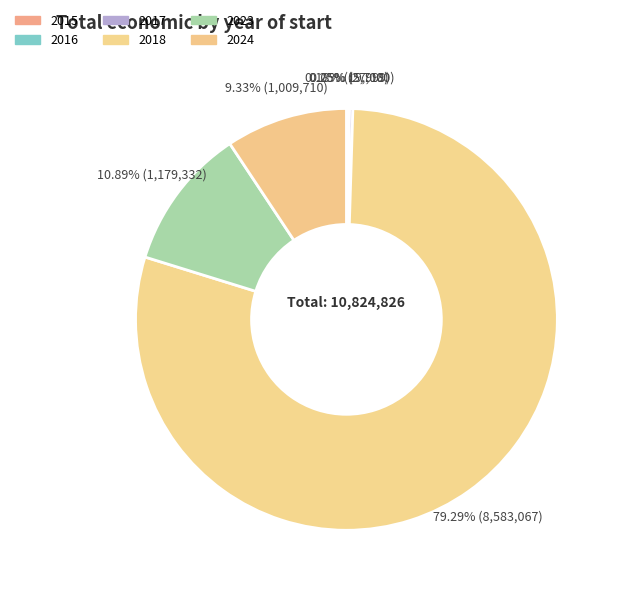

The 2023 slice represents 9% of the pie. True or false?

False